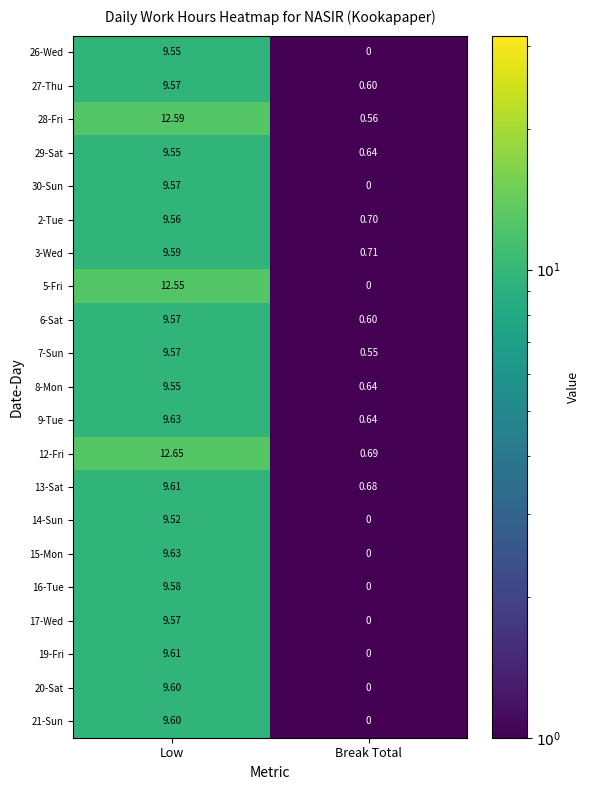

At how many categories does at least one series exceed 2?

1